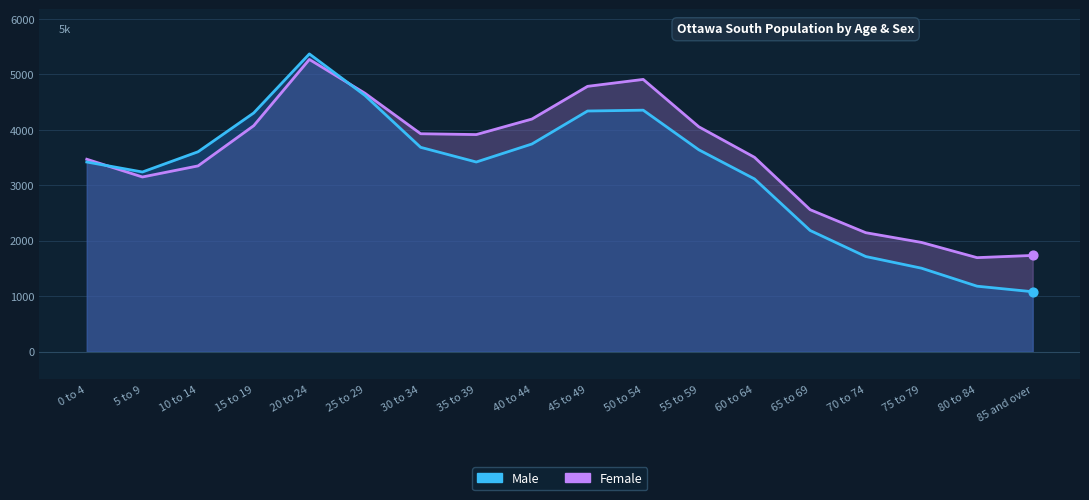

Which series contains the highest Y value?

Male